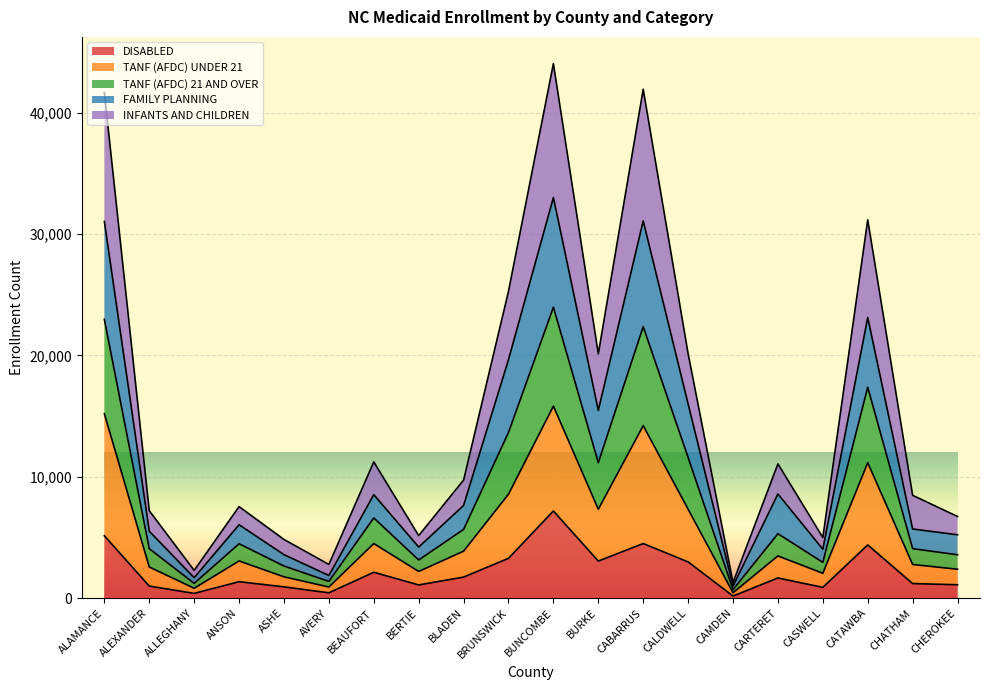

What position from the left is CALDWELL?

14